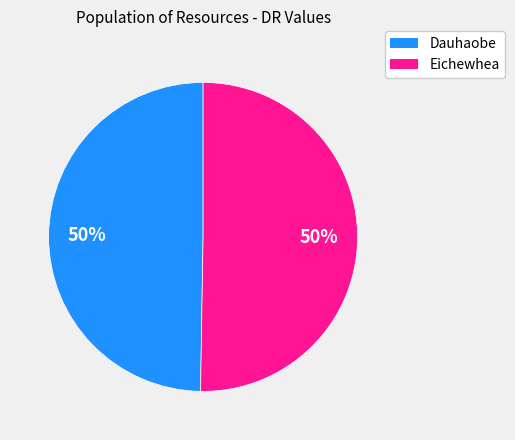

How many slices are in this pie chart?

2